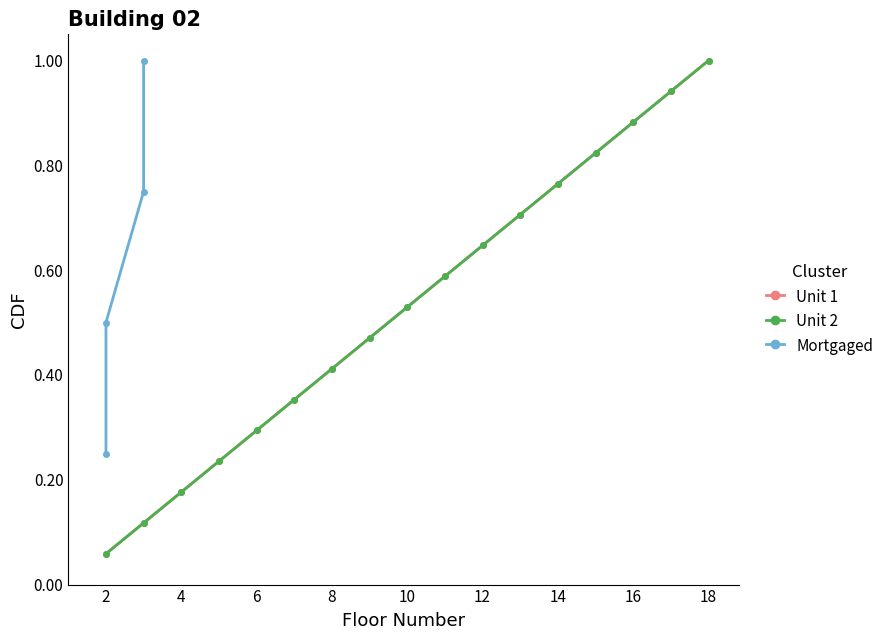

What is the difference between the second highest and second lowest values in the Unit 2 series?

0.8